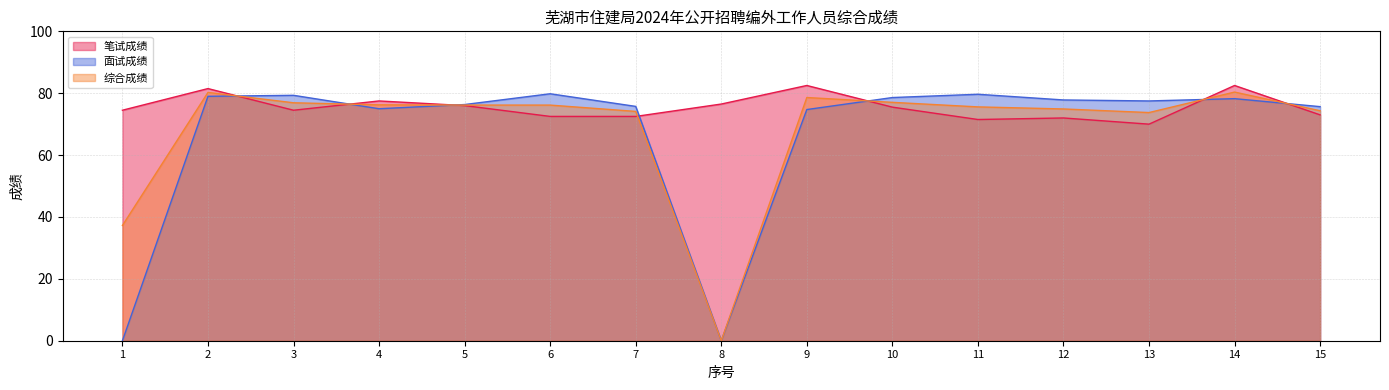

What is the difference between the 面试成绩 values at 5 and 2?

2.7